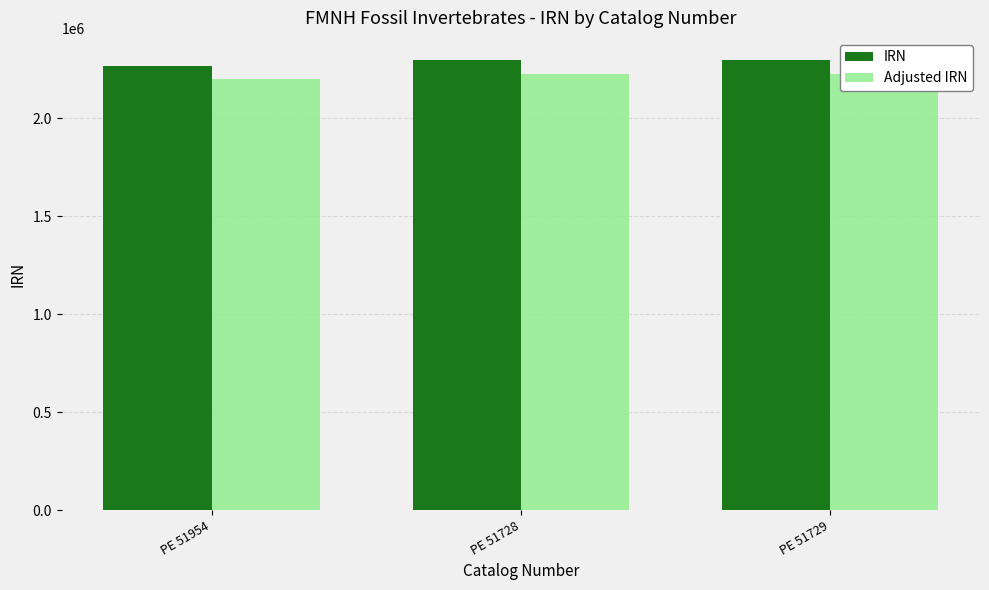

Is the value of IRN at PE 51728 greater than the value of Adjusted IRN at PE 51729?

Yes